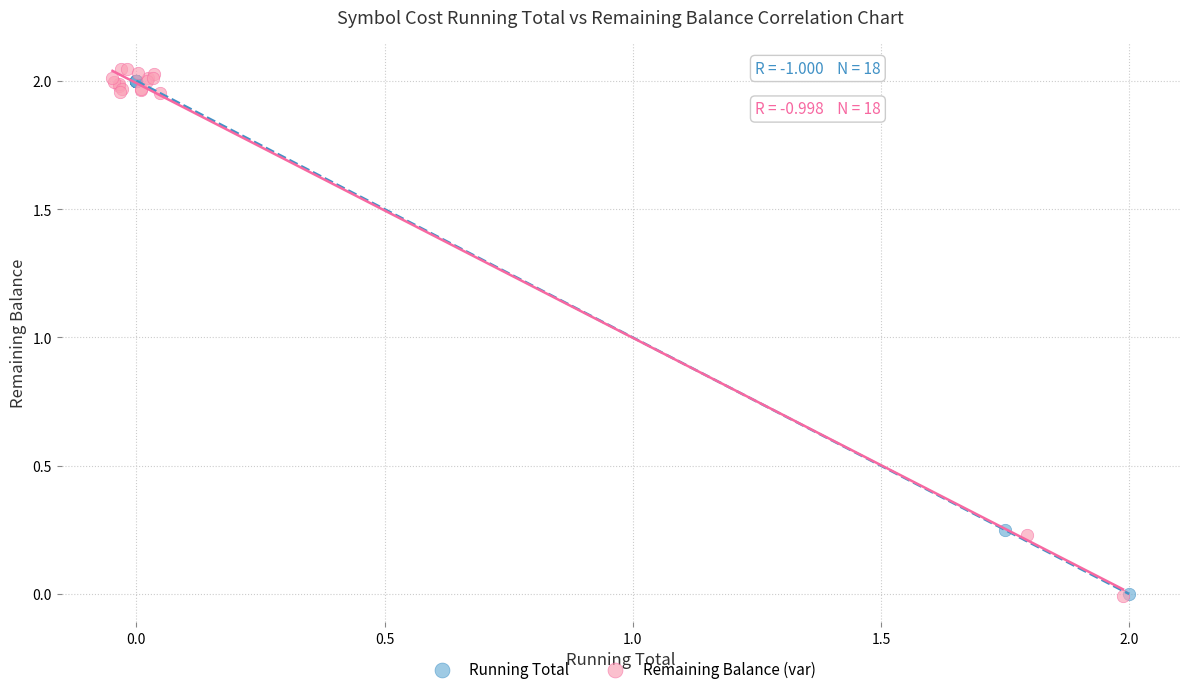

Which series has the widest spread of Y values?

Remaining Balance (var)